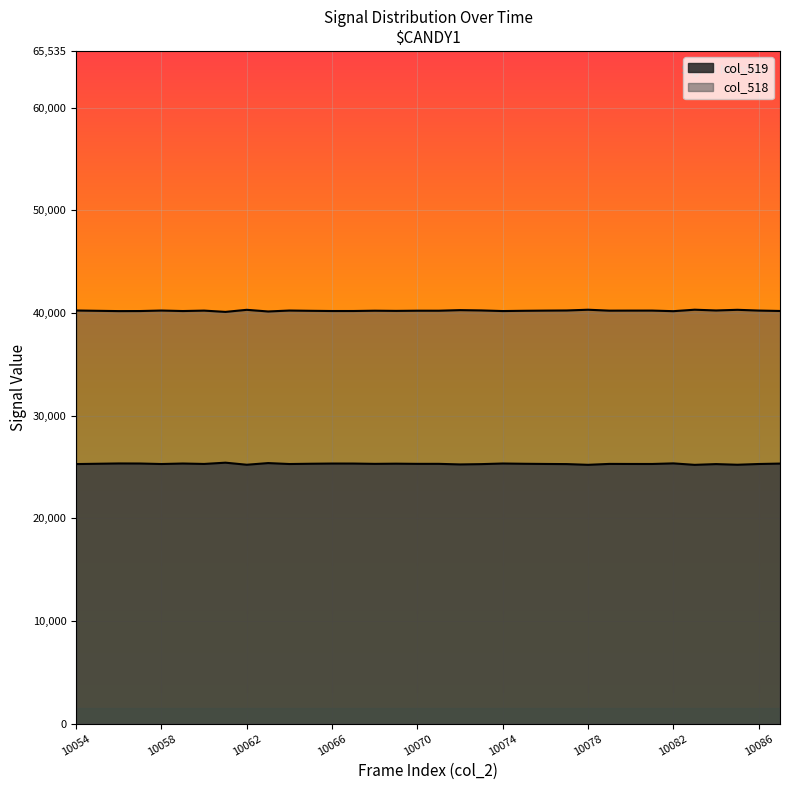

Rank the categories by col_519 value from lowest to highest.

10083, 10078, 10085, 10062, 10072, 10073, 10077, 10084, 10054, 10058, 10064, 10086, 10081, 10080, 10076, 10060, 10079, 10068, 10070, 10071, 10075, 10055, 10065, 10069, 10087, 10067, 10066, 10057, 10059, 10074, 10056, 10082, 10063, 10061